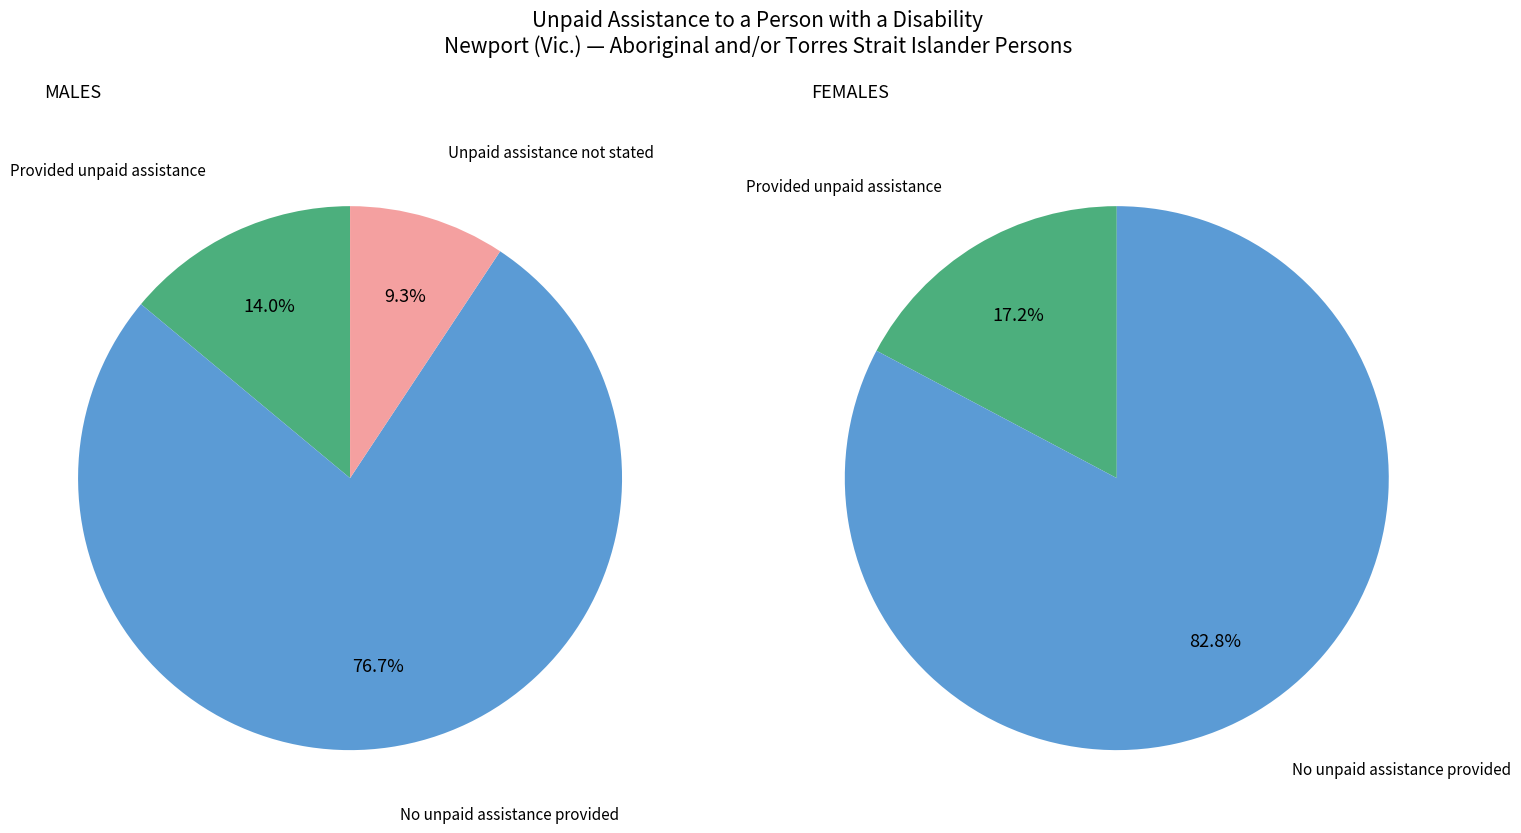

Is values_females the majority of the pie?

Yes